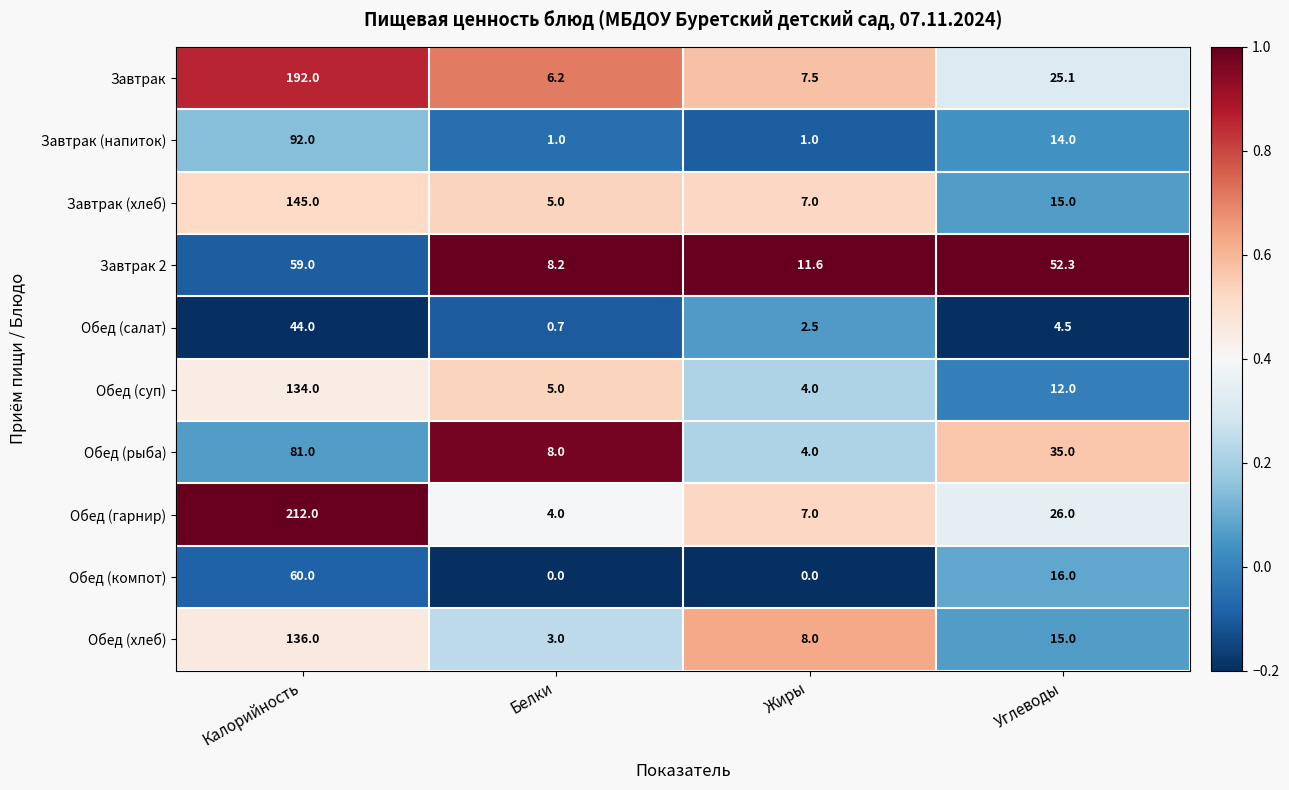

Rank the series by their maximum value, from highest to lowest.

Обед (гарнир), Завтрак, Завтрак (хлеб), Обед (хлеб), Обед (суп), Завтрак (напиток), Обед (рыба), Обед (компот), Завтрак 2, Обед (салат)